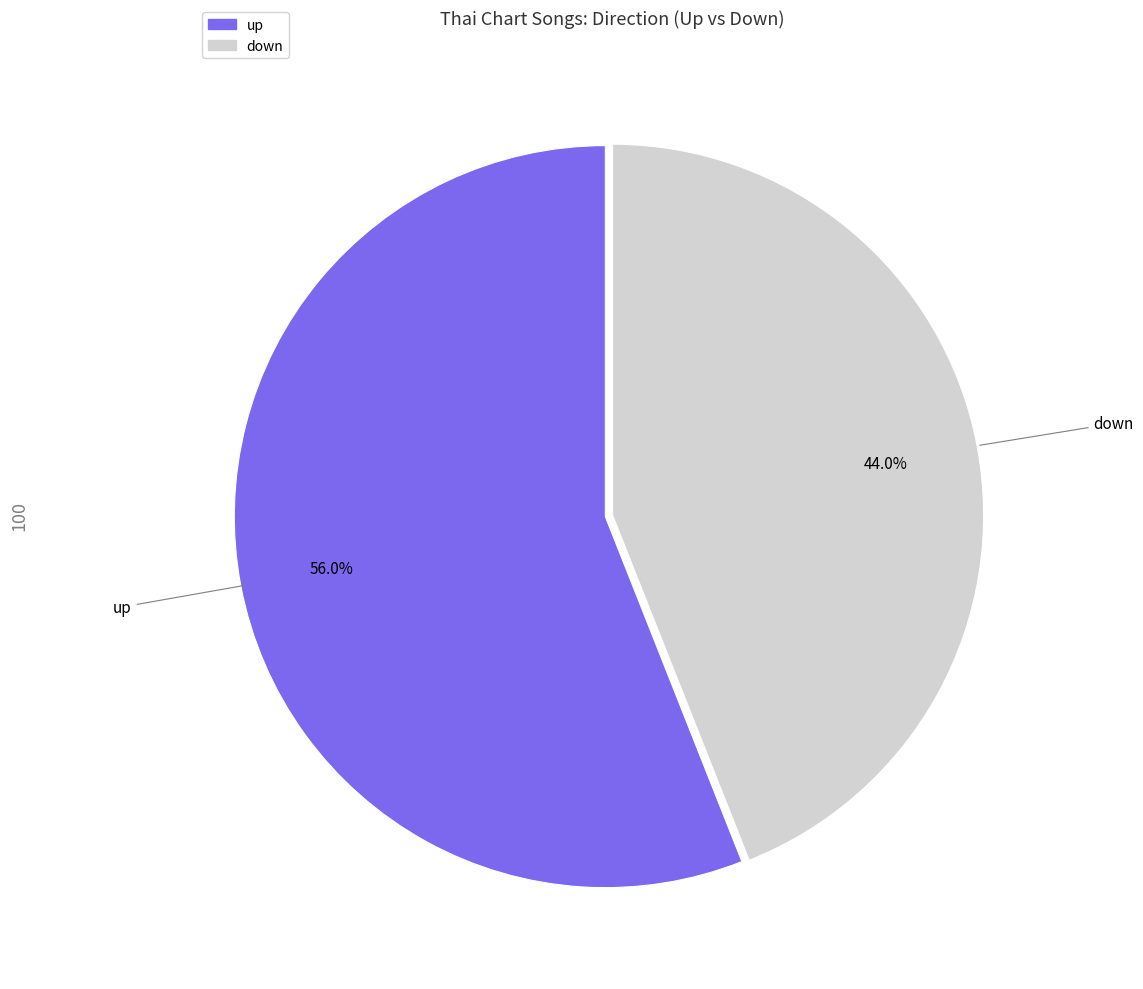

How many slices are in this pie chart?

2